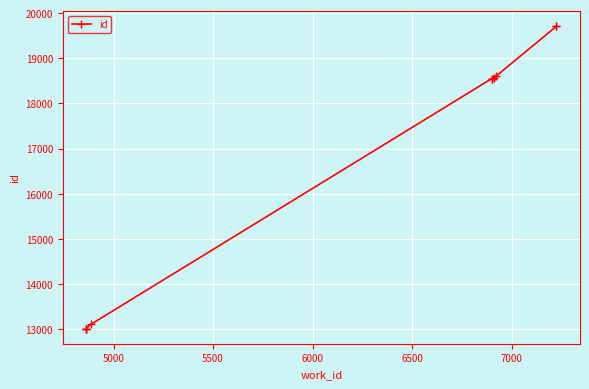

What is the greatest value displayed?

19717